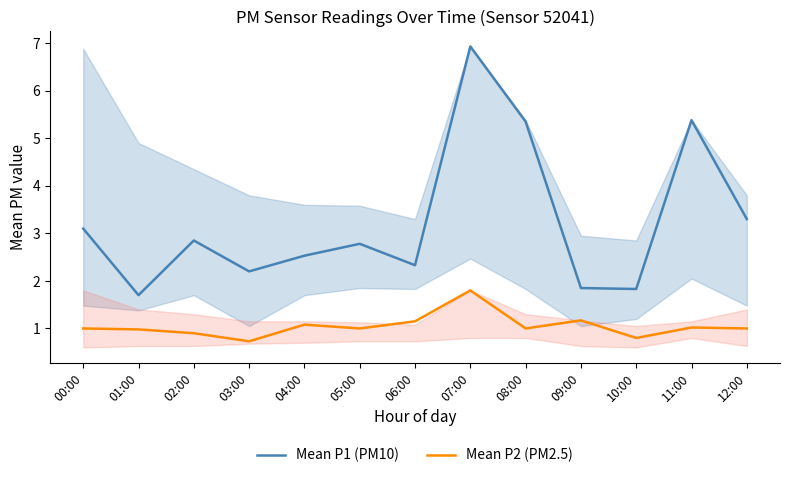

Which label corresponds to the largest value in the chart?

07:00